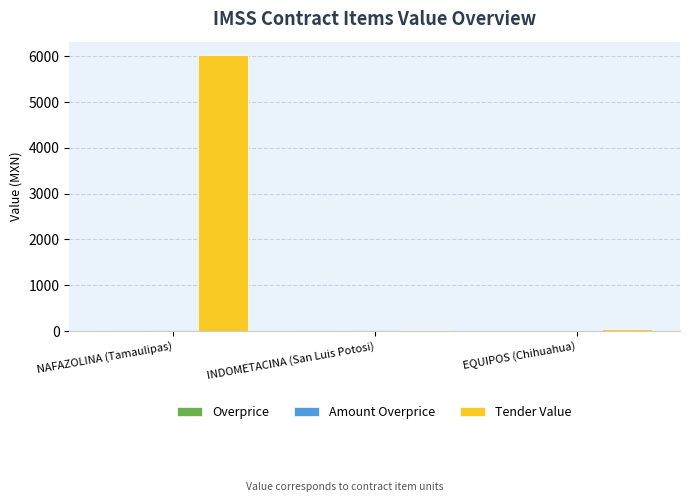

Count the number of data series in this chart.

3